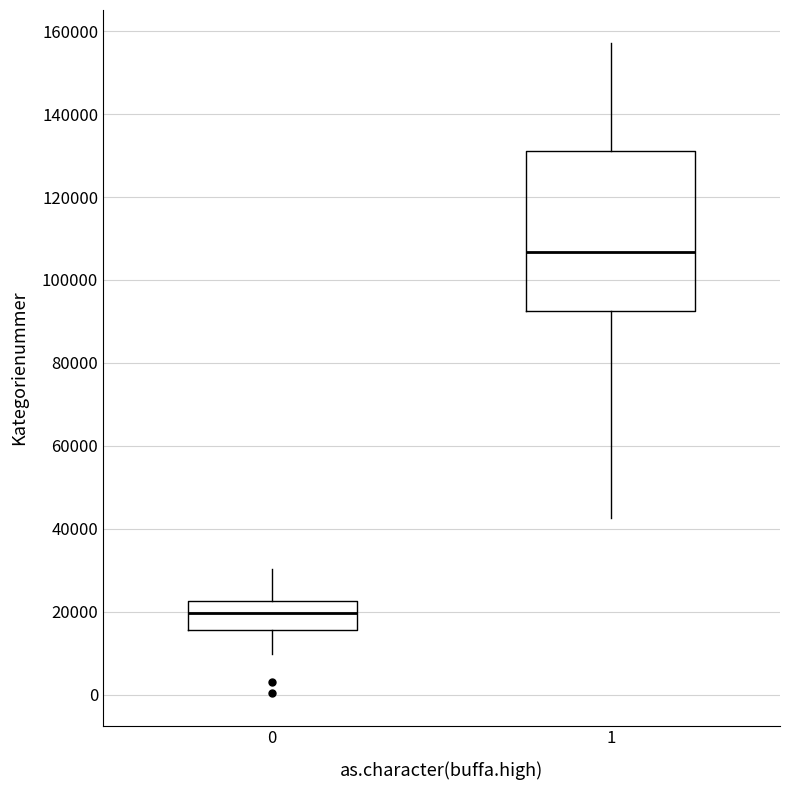

Comparing the boxes themselves (not the whiskers), which one is the tallest?

1